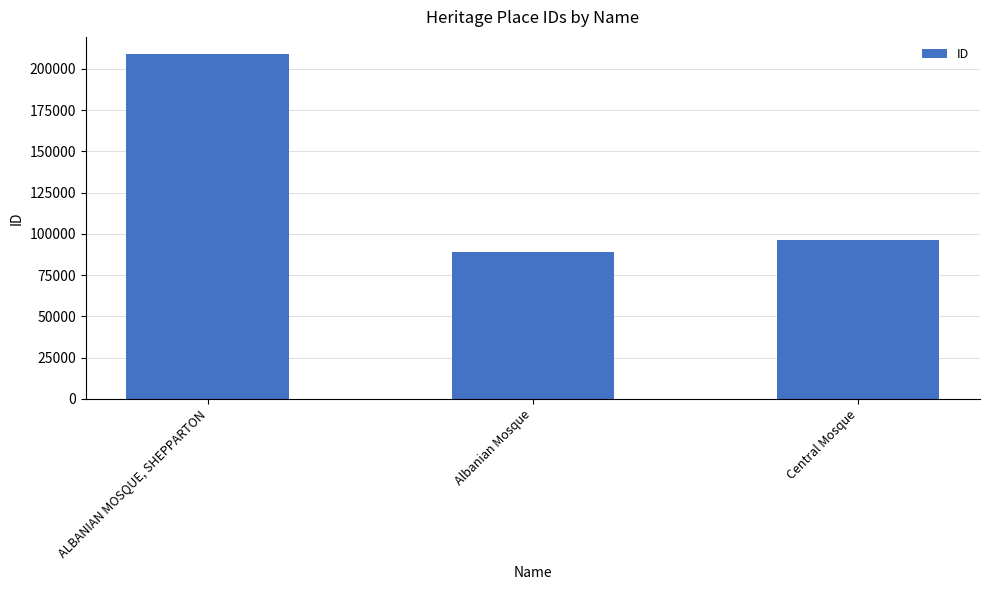

True or false: the data shows 208862 at ALBANIAN MOSQUE, SHEPPARTON.

True